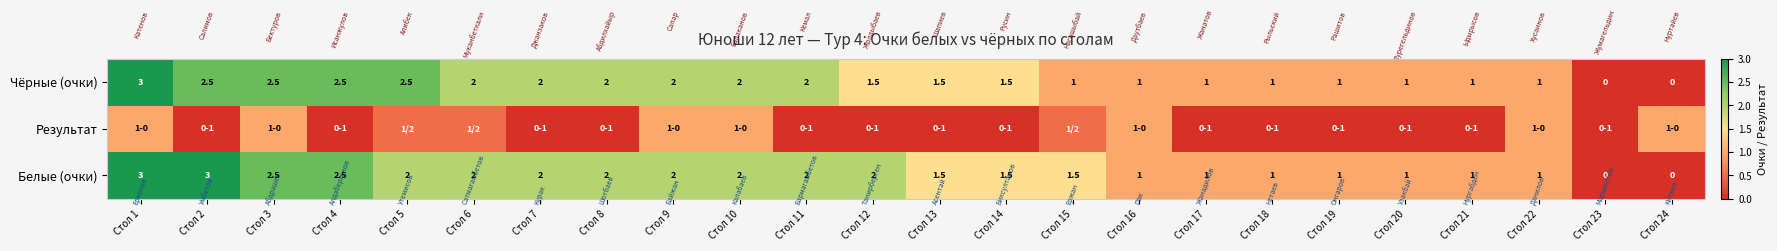

The Белые (очки) series shows 2.5 at Стол 4. True or false?

True